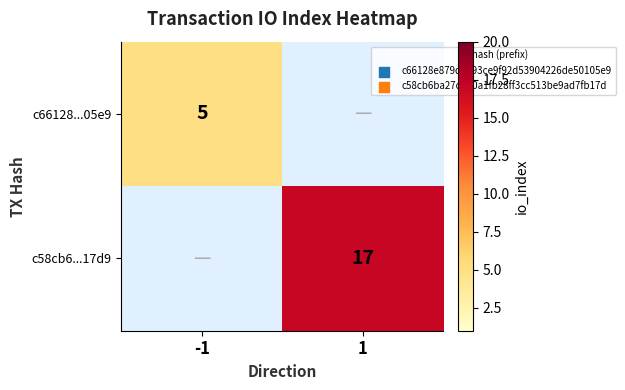

True or false: c66128...05e9 has a value of 2 at -1.

False